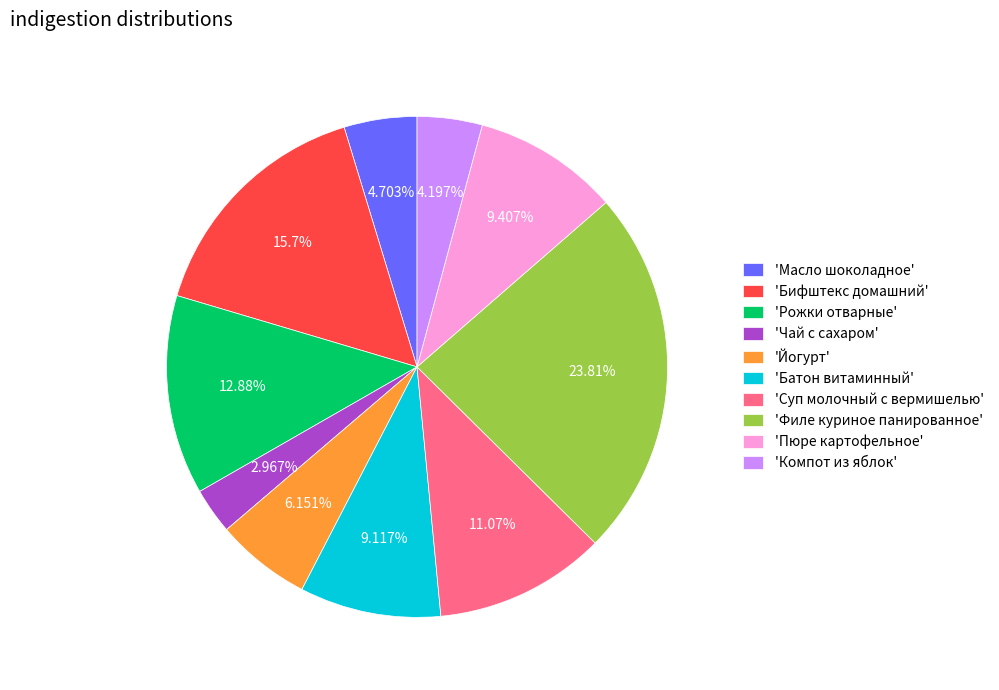

Which slice is the largest?

'Филе куриное панированное'